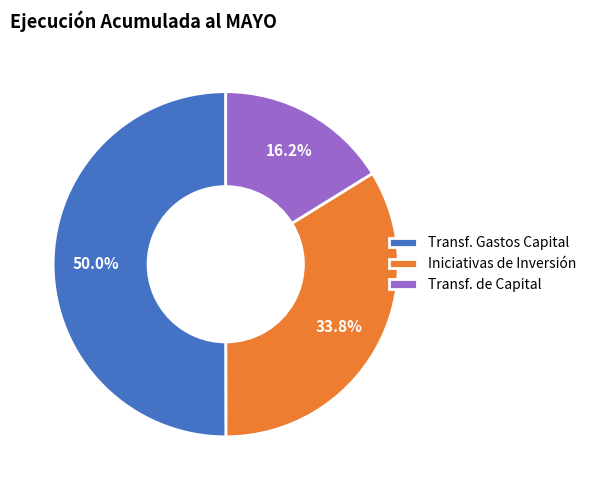

Rank the categories by value from highest to lowest.

Transf. Gastos Capital, Iniciativas de Inversión, Transf. de Capital